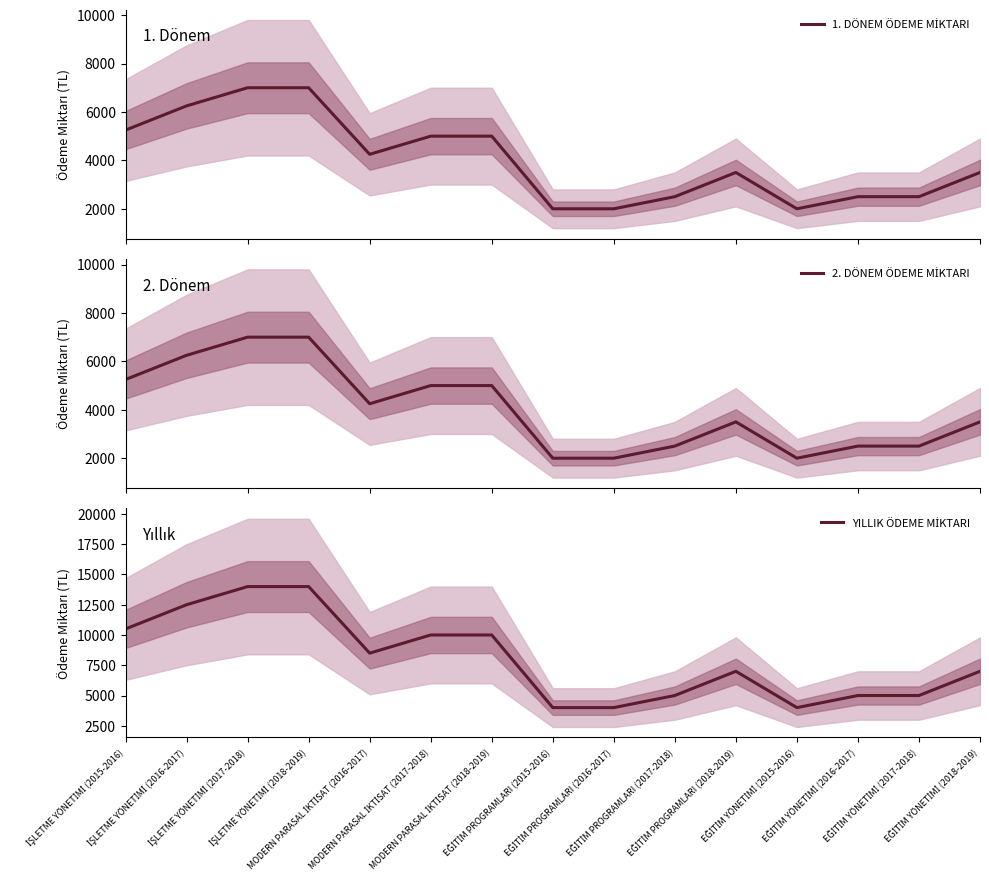

Is the value of YILLIK ÖDEME MİKTARI at İŞLETME YÖNETİMİ (2018-2019) greater than the value of 1. DÖNEM ÖDEME MİKTARI at EĞİTİM PROGRAMLARI (2018-2019)?

Yes